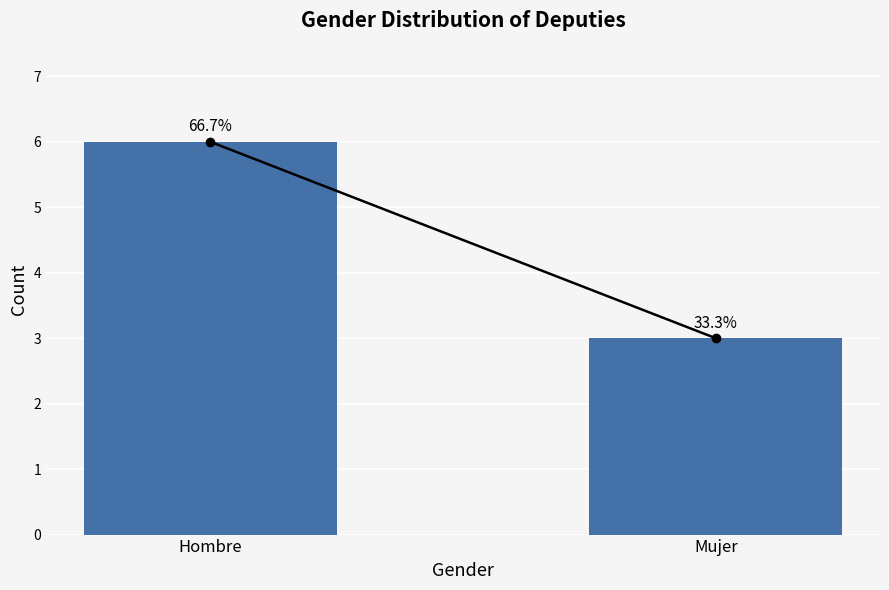

Does the chart contain any negative values?

No